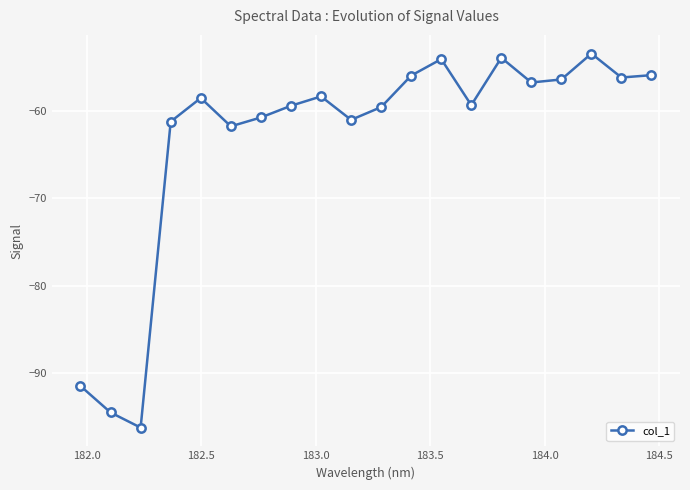

What is the difference between the second highest and minimum values?

42.4